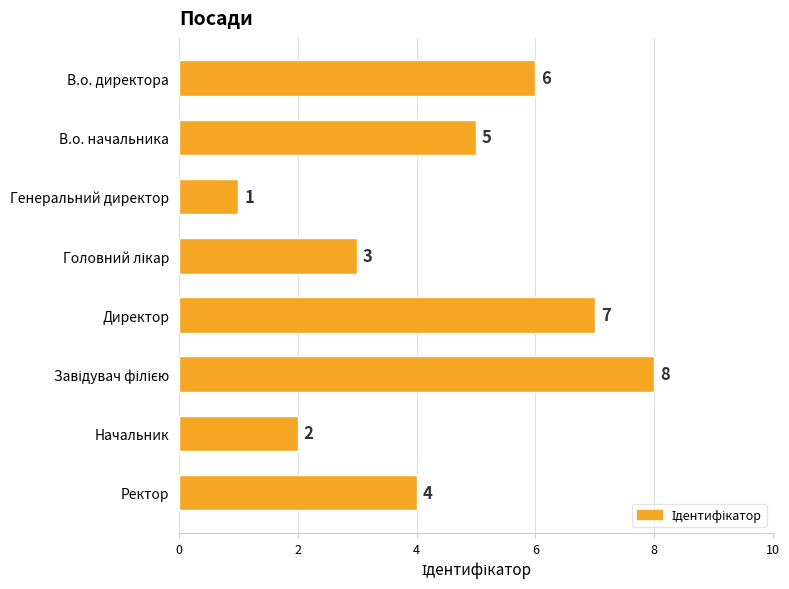

What is the value of the 8th bar from the top?

4